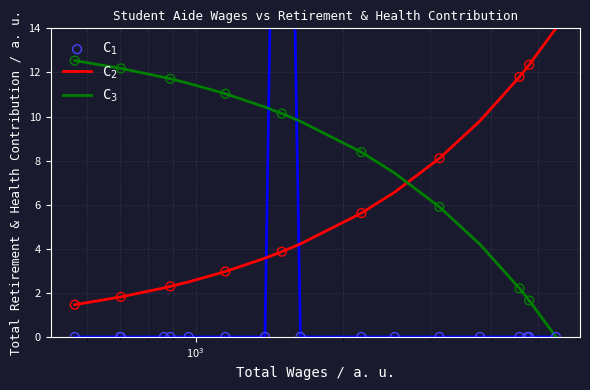

Which series reaches the minimum Y coordinate?

C$_3$